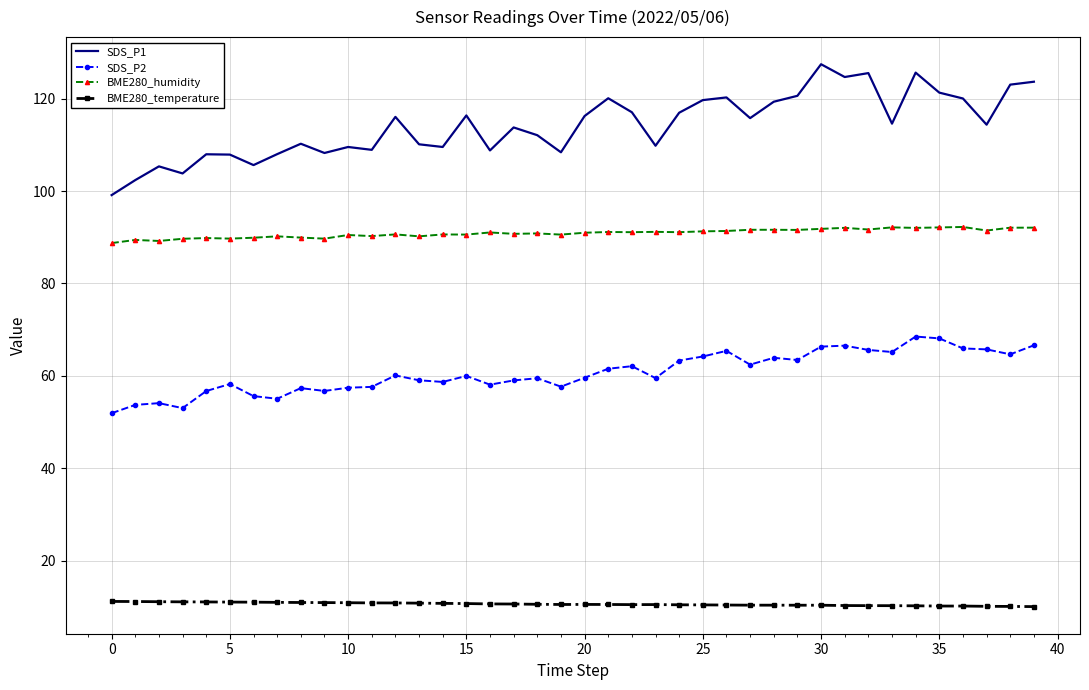

Which series has the largest total across all categories?

SDS_P1